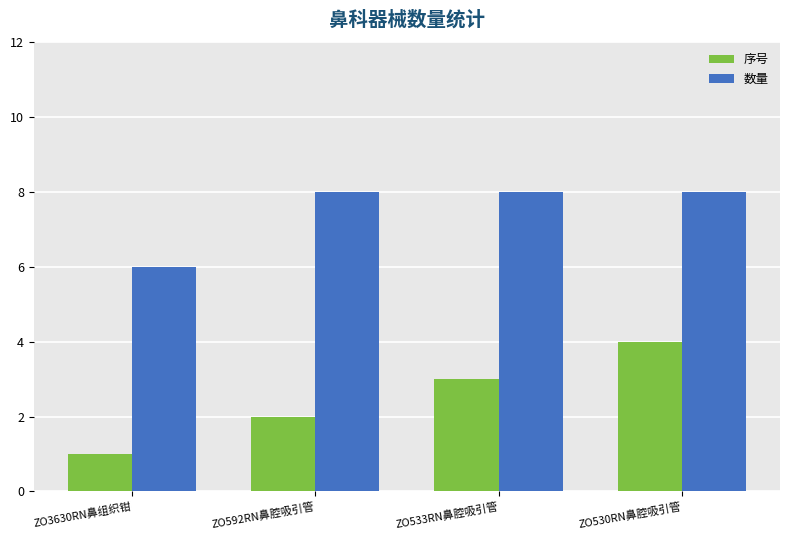

Is it true that 数量 equals 3 at ZO530RN鼻腔吸引管?

False